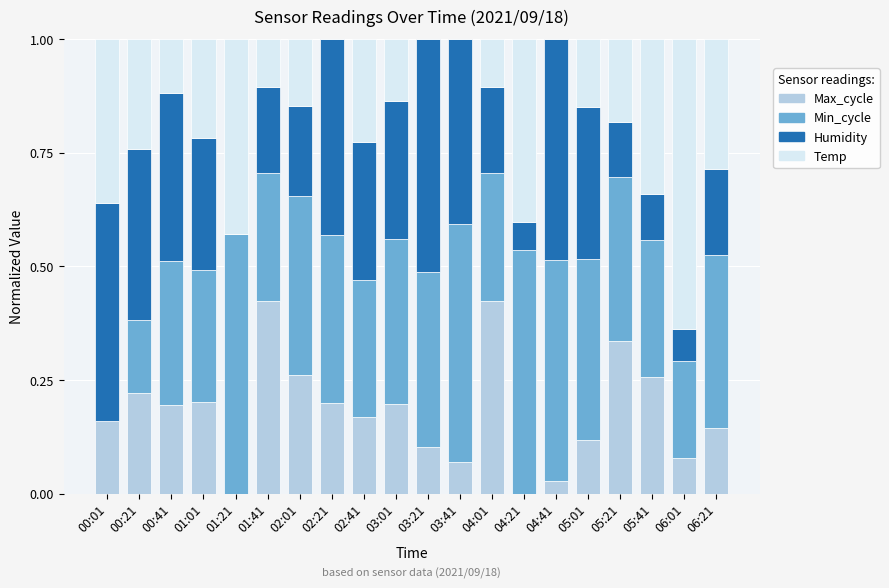

The value of Max_cycle at 04:01 is 0.4. True or false?

True